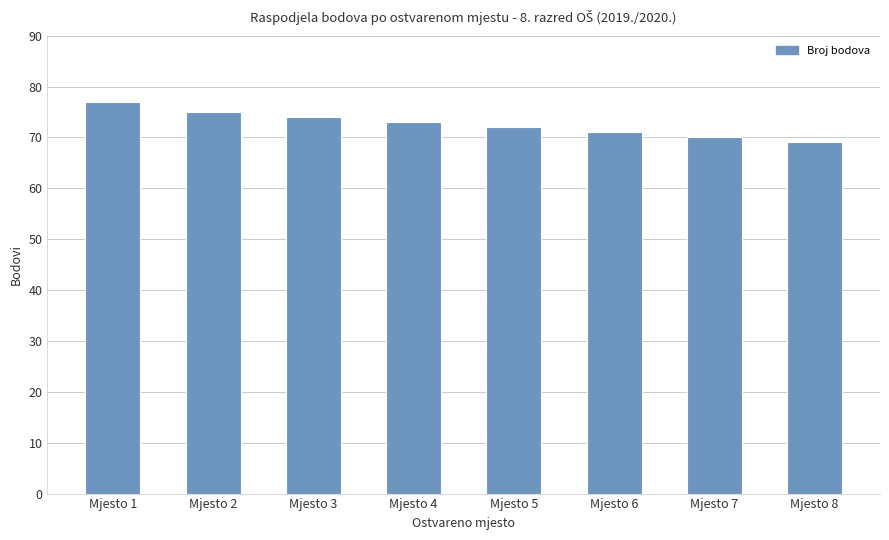

What is the difference between the maximum and minimum values?

8